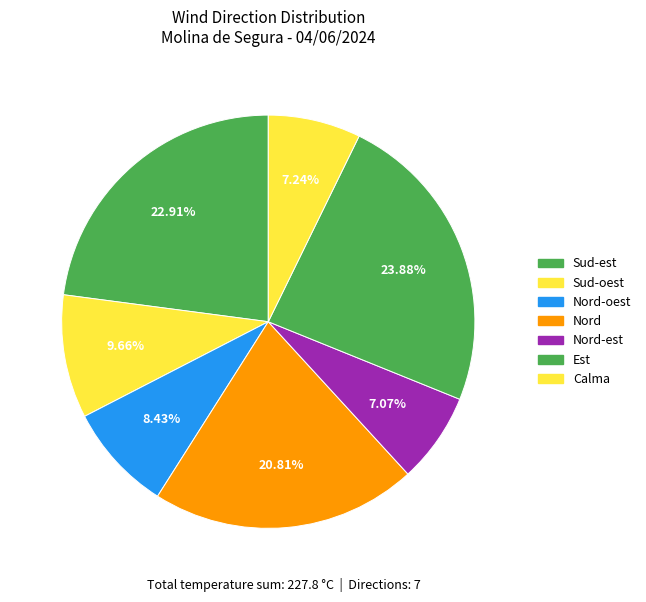

Which category has the biggest portion of the pie?

Sud-est